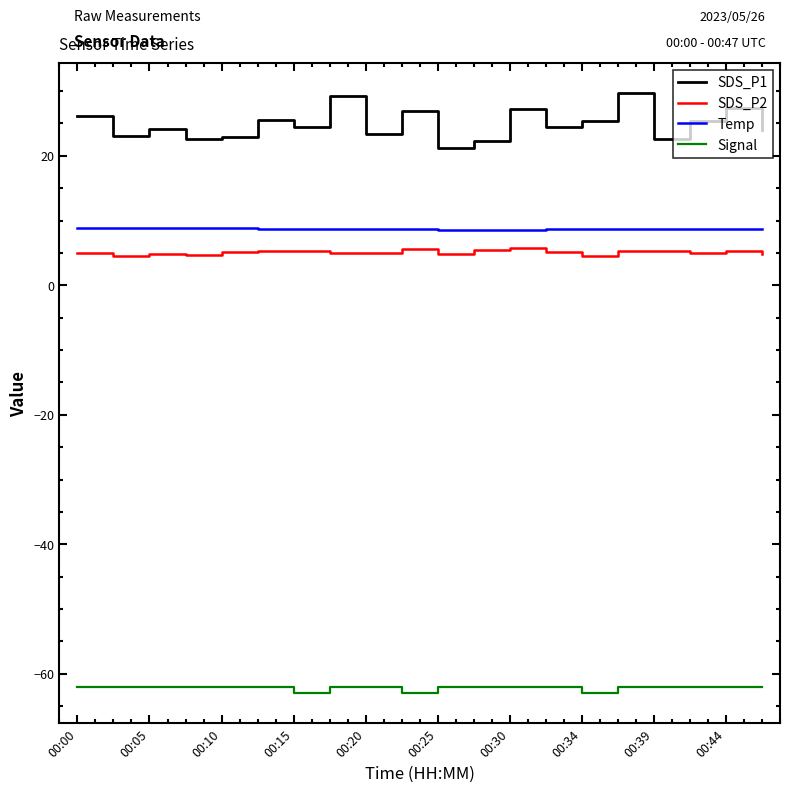

Which series has the largest total across all categories?

SDS_P1